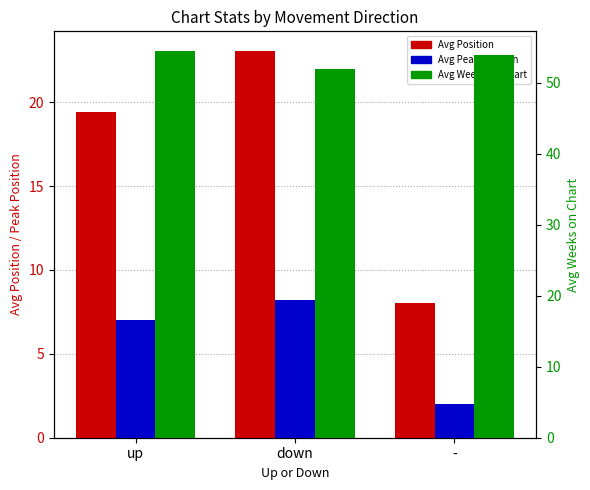

How many bars are there in each group?

3